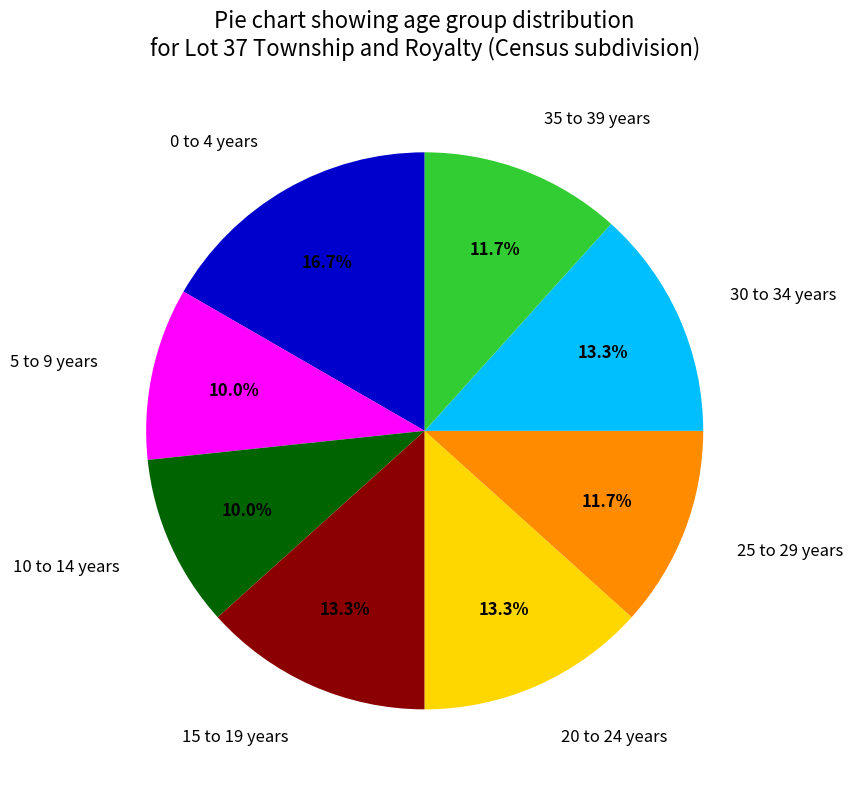

To the nearest percent, what portion does 0 to 4 years represent?

17%